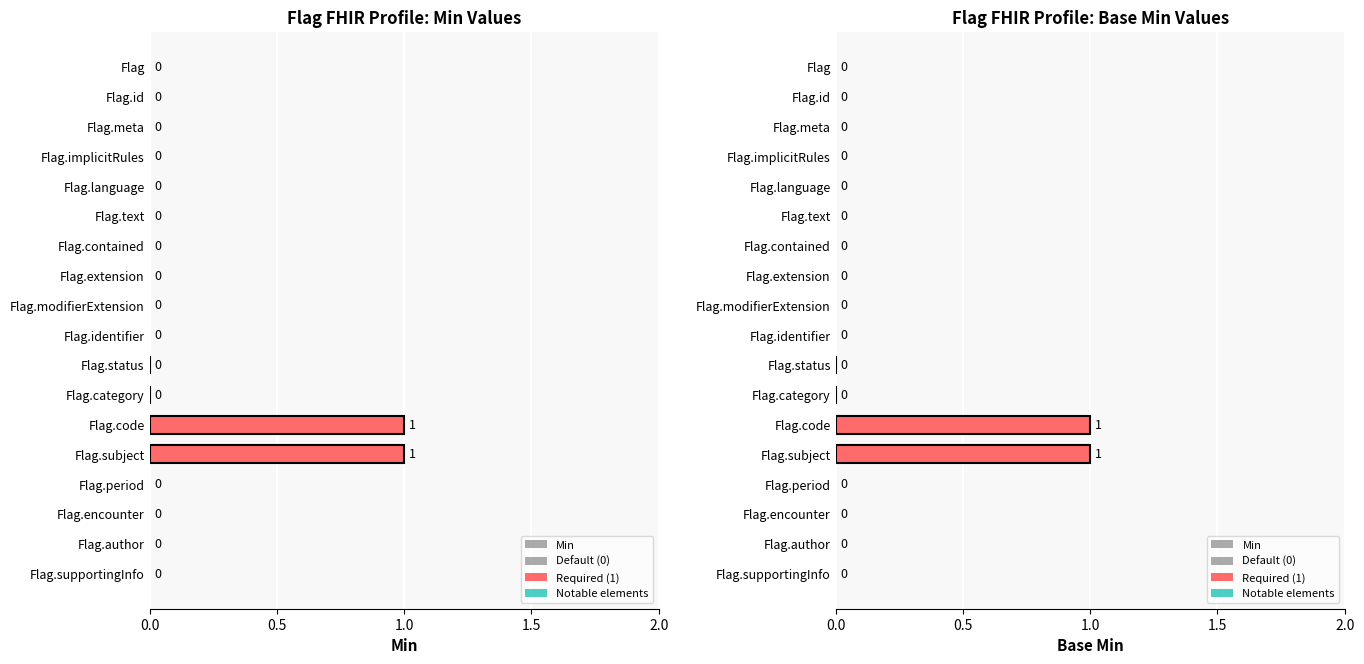

What is the difference between the maximum and minimum values?

1